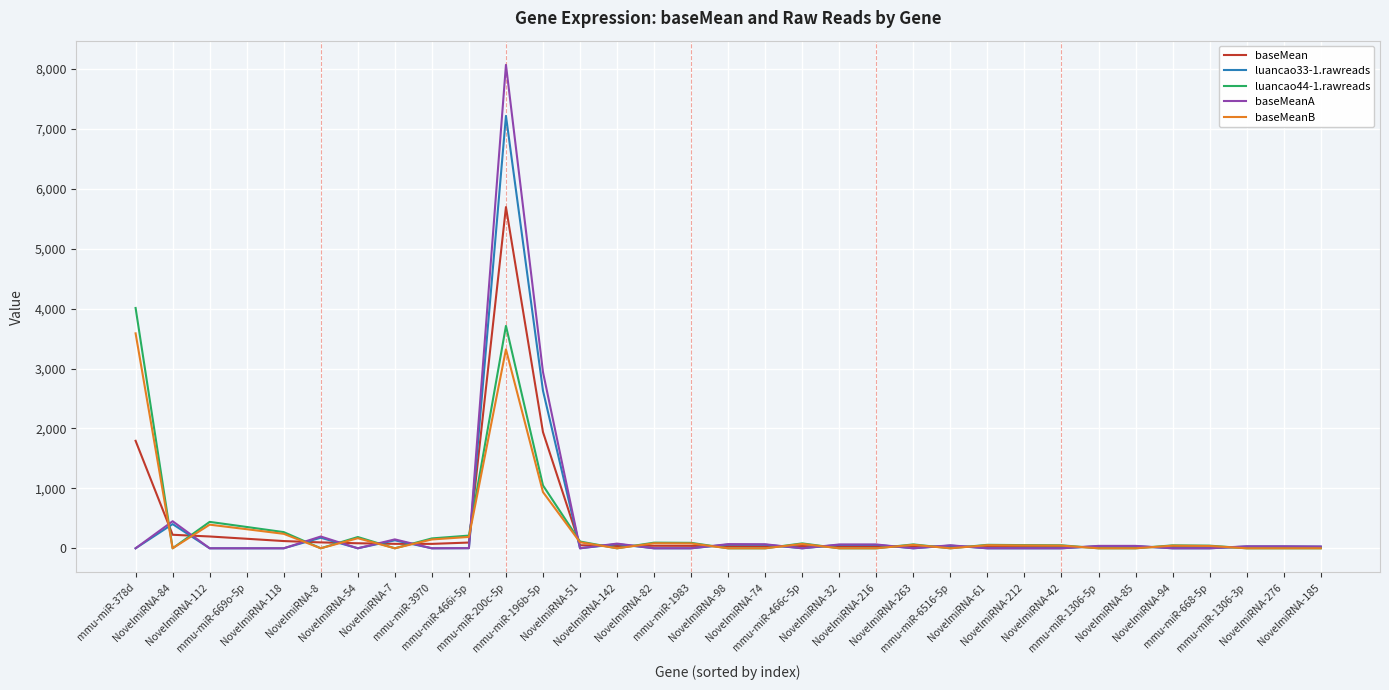

Which series has the largest range (max minus min)?

baseMeanA